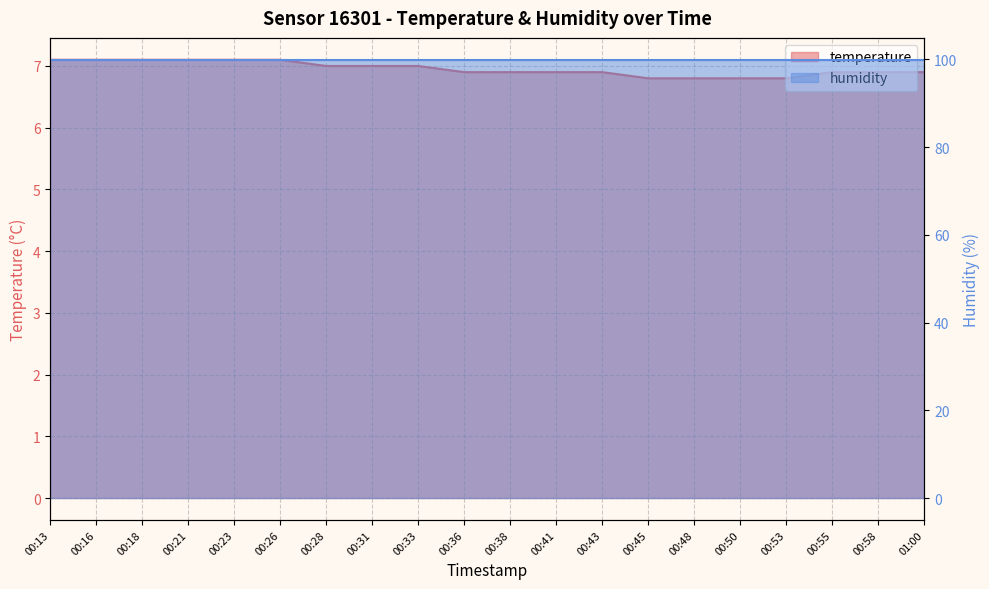

What is the change in value from 00:16 to 00:36?

-0.2